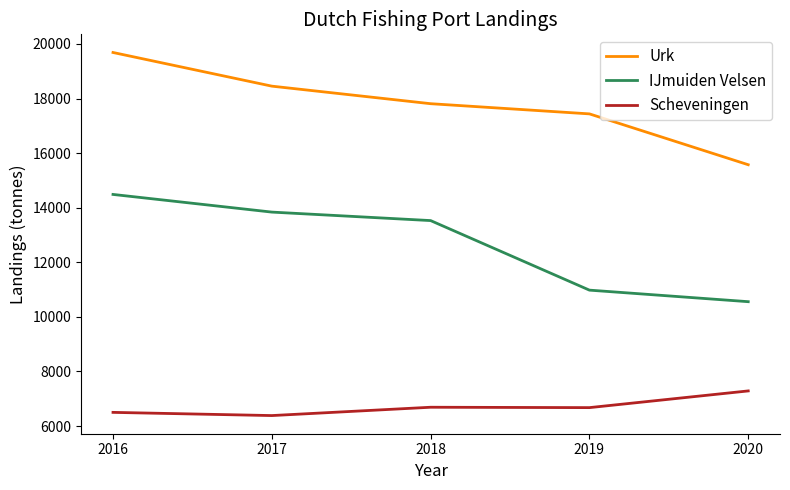

At which category is the sum across all series the highest?

2016